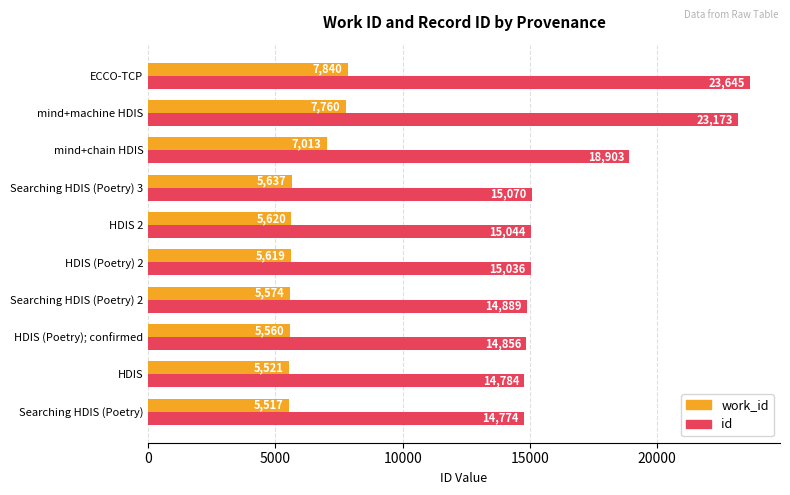

Which series has the widest spread of values?

id